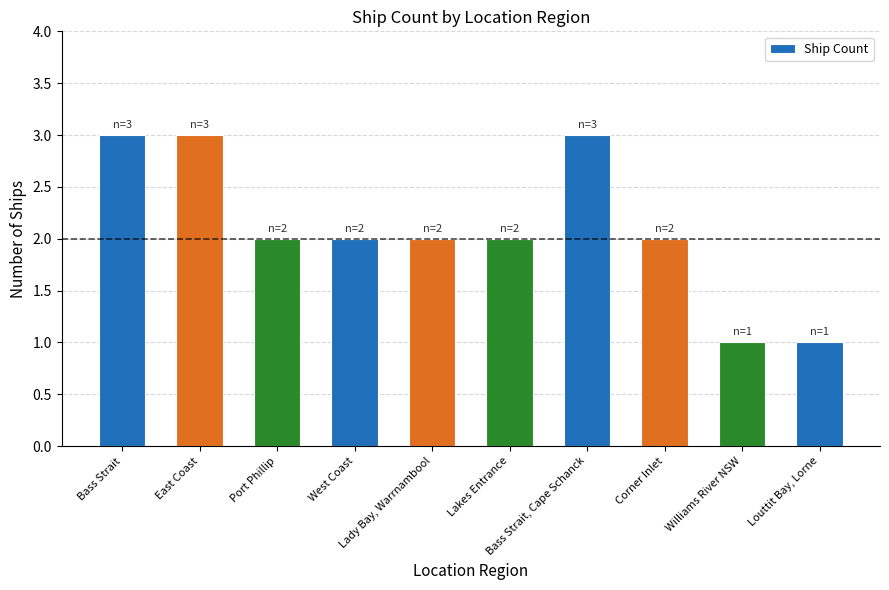

How many values are between 2 and 3?

8